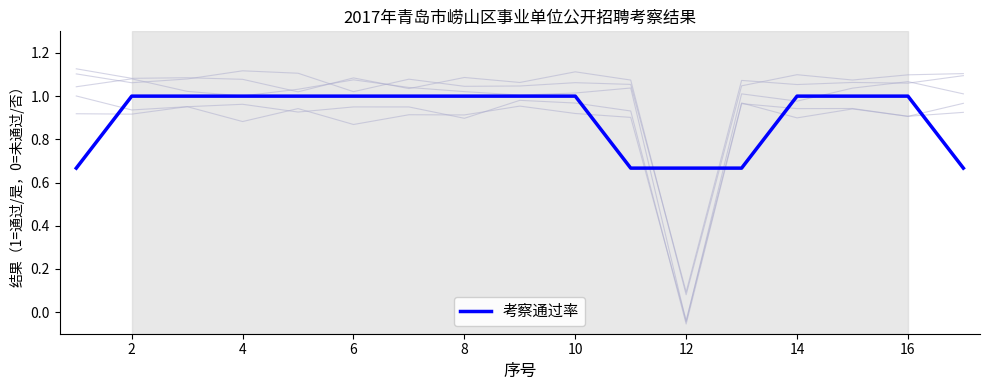

What is the difference between the second highest and second lowest values?

0.3